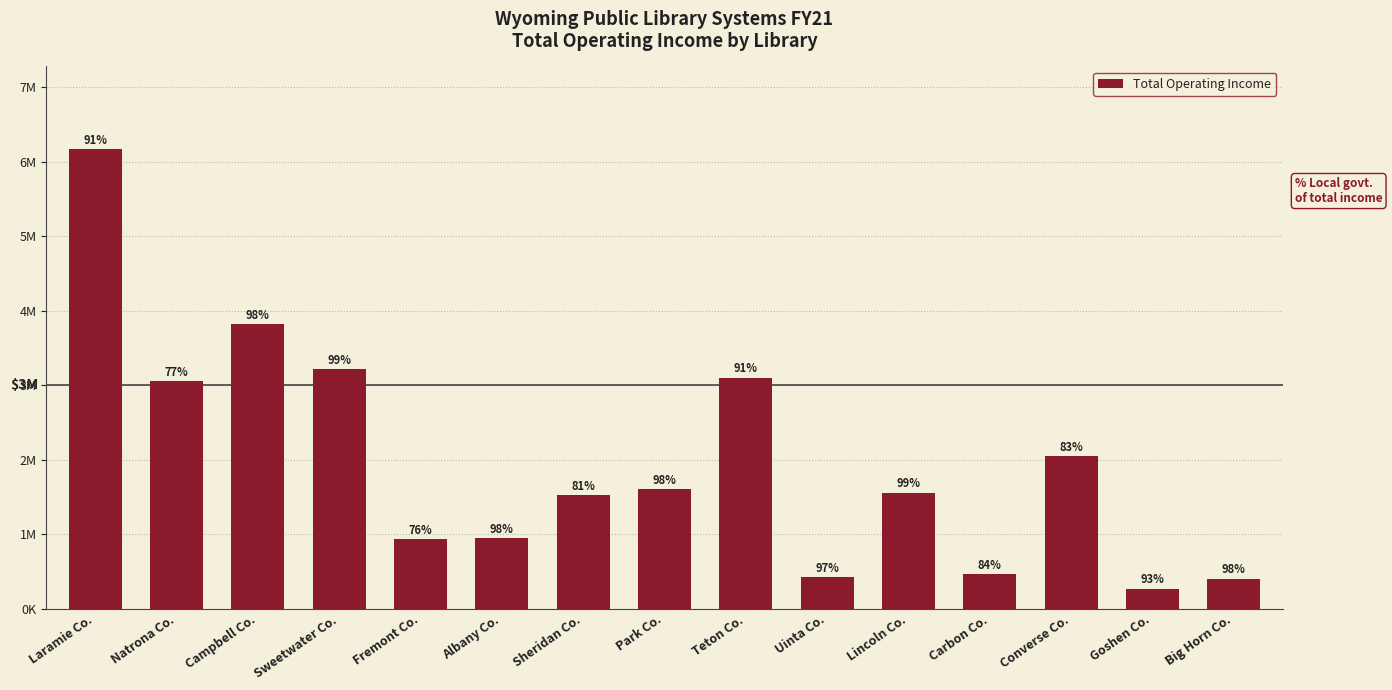

What is the change in value from Goshen Co. to Big Horn Co.?

+136465